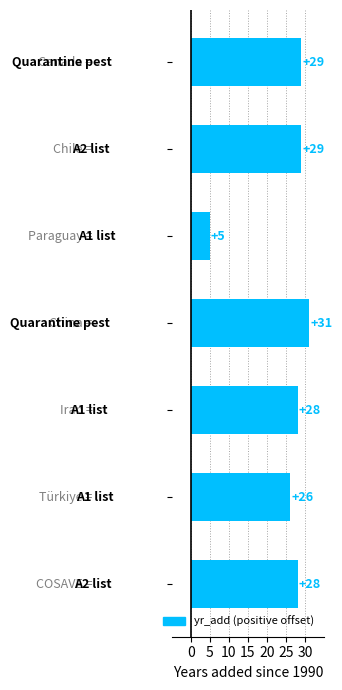

What is the smallest value displayed?

5